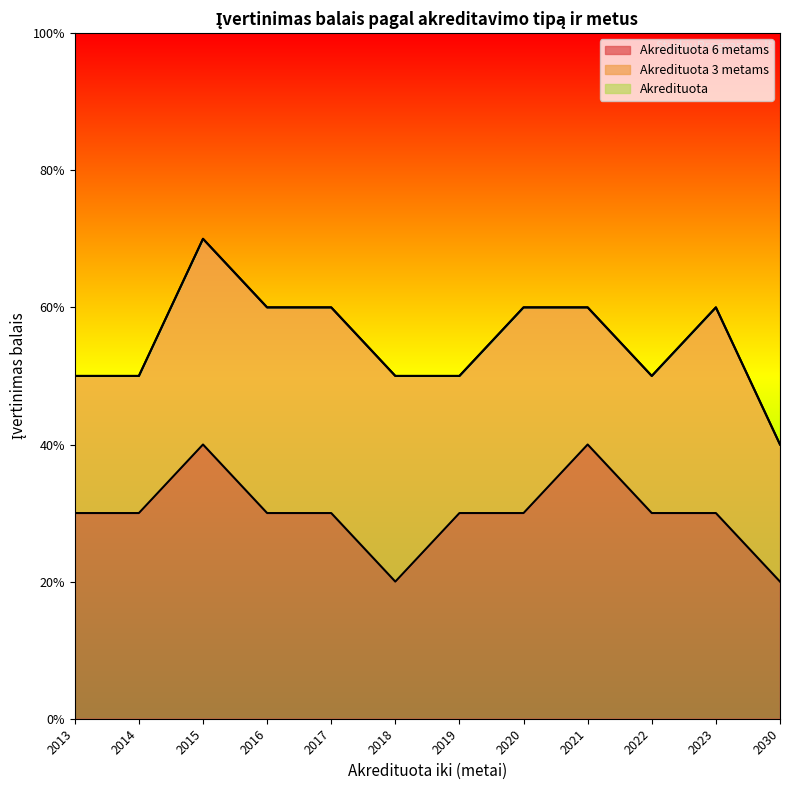

Between 2020 and 2019, which is larger?

2020